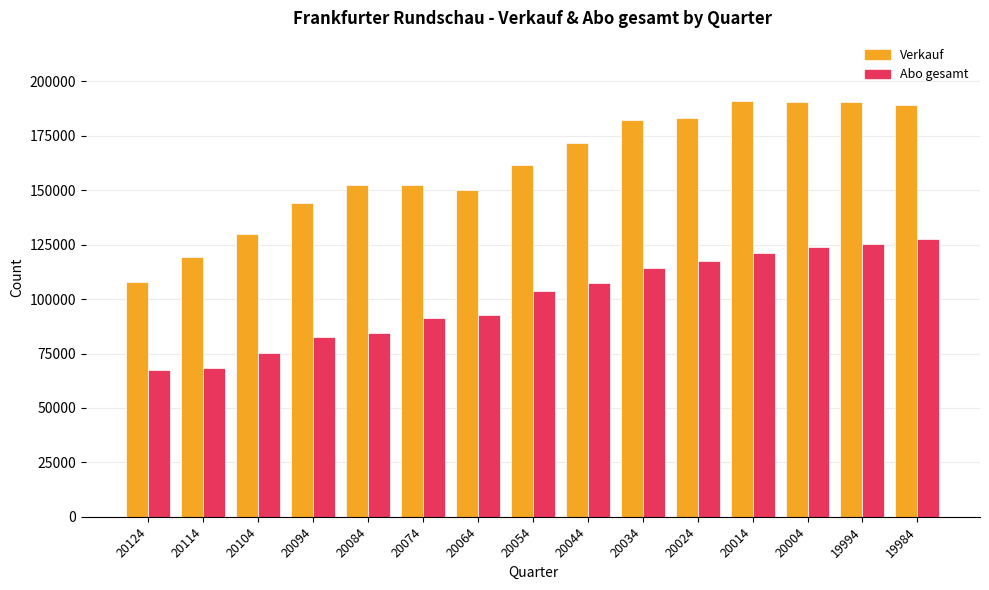

What is the value of the Verkauf bar at the 7th from the left?

150062